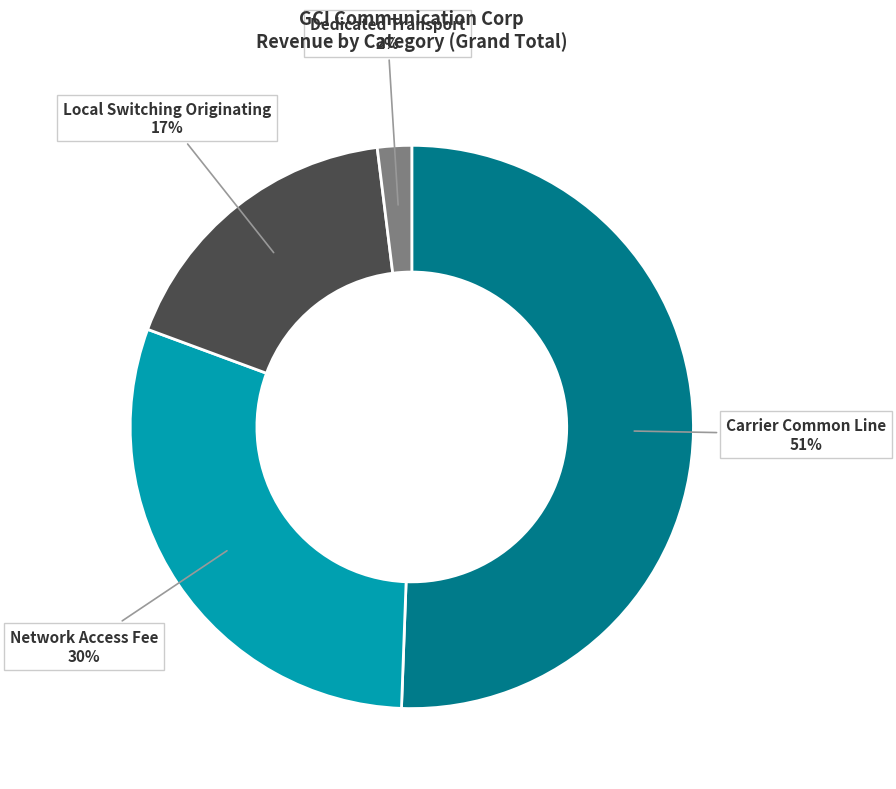

To the nearest percent, what is the difference between the largest and smallest slice percentages?

49%